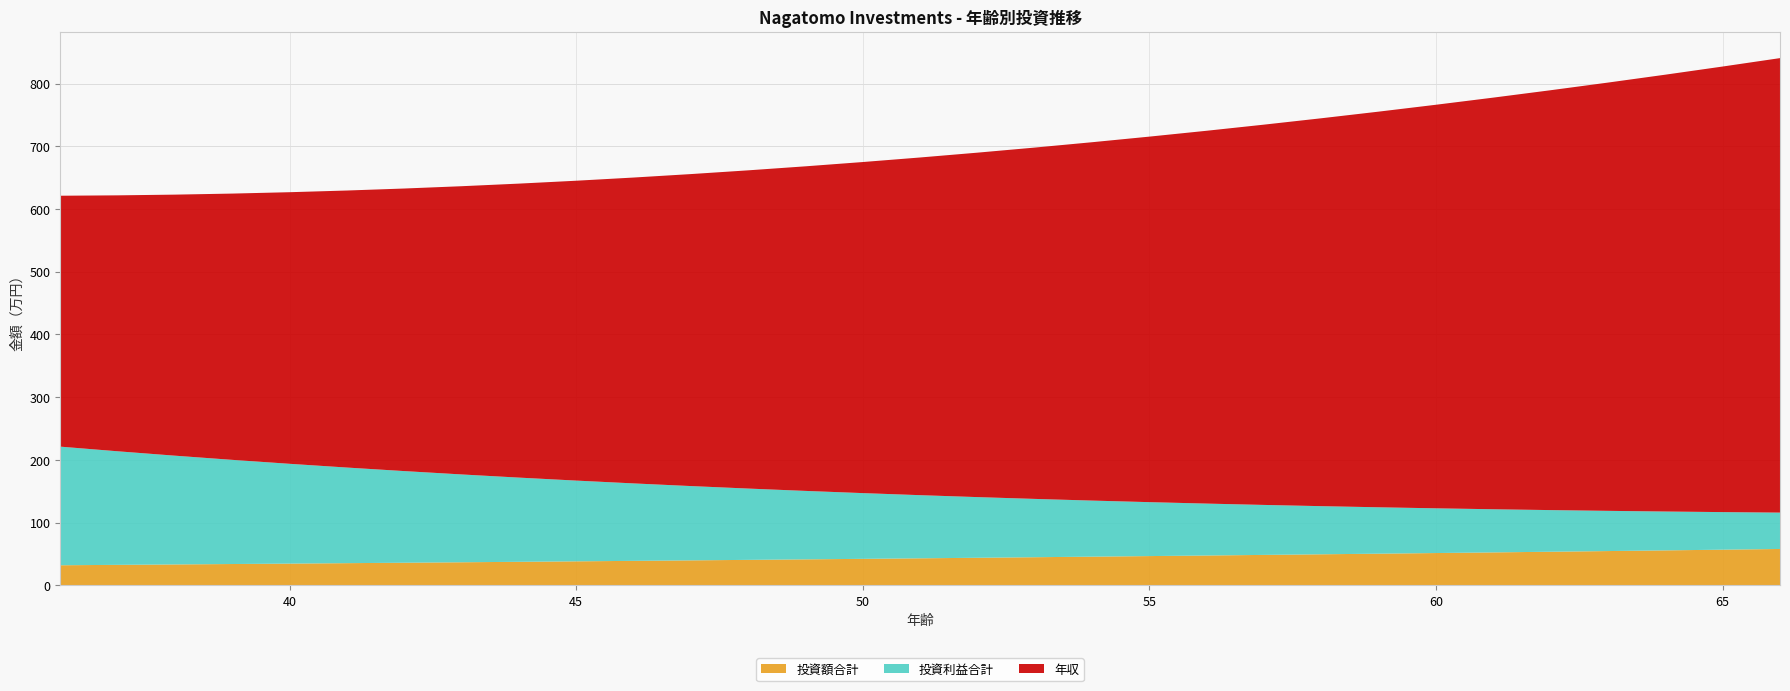

Reading left to right, what are all the values shown in this chart?

投資額合計: 32.0	32.6	33.3	34.0	34.6	35.3	36.0	36.8	37.5	38.2	39.0	39.8	40.6	41.4	42.2	43.1	43.9	44.8	45.7	46.6	47.6	48.5	49.5	50.5	51.5	52.5	53.5	54.6	55.7	56.8	58.0
投資利益合計: 189.1	181.1	173.4	166.1	159.1	152.4	146.1	140.0	134.2	128.7	123.5	118.5	113.7	109.1	104.8	100.7	96.7	93.0	89.4	86.0	82.7	79.7	76.7	73.9	71.3	68.8	66.4	64.1	62.0	59.9	58.0
年収: 400.0	408.0	416.2	424.5	433.0	441.6	450.5	459.5	468.7	478.0	487.6	497.3	507.3	517.4	527.8	538.3	549.1	560.1	571.3	582.7	594.4	606.3	618.4	630.8	643.4	656.2	669.4	682.8	696.4	710.3	724.5